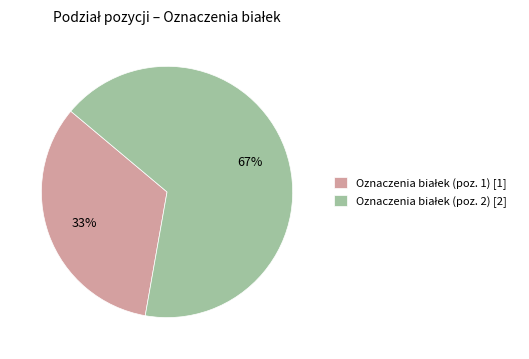

To the nearest percent, what is the average slice percentage?

50%